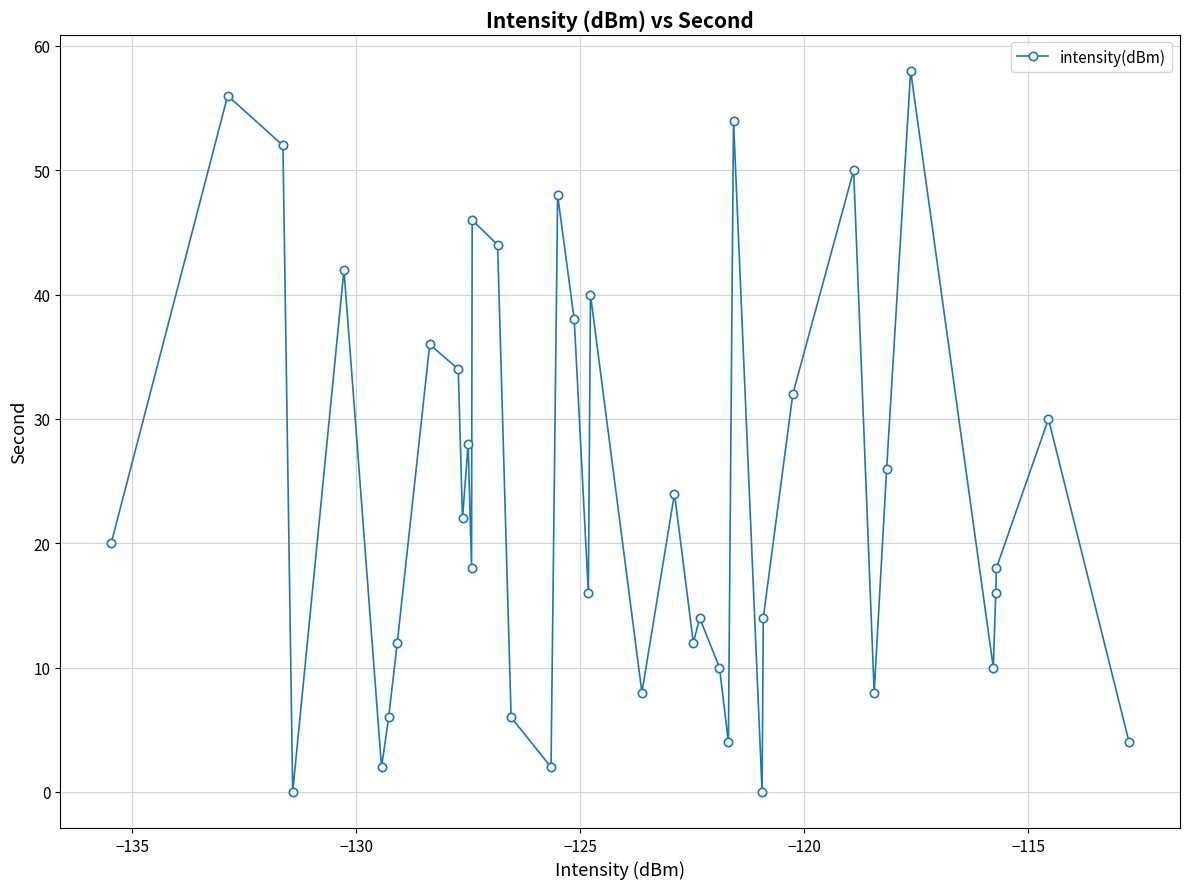

How many interior local valleys (lower than both neighbors) does the data have?

12